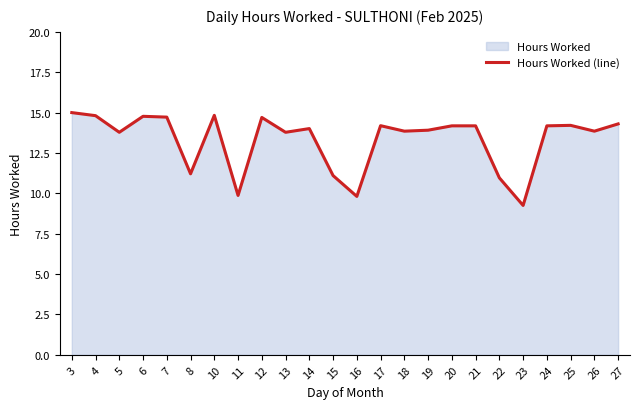

The value at 13 is 20.5. True or false?

False